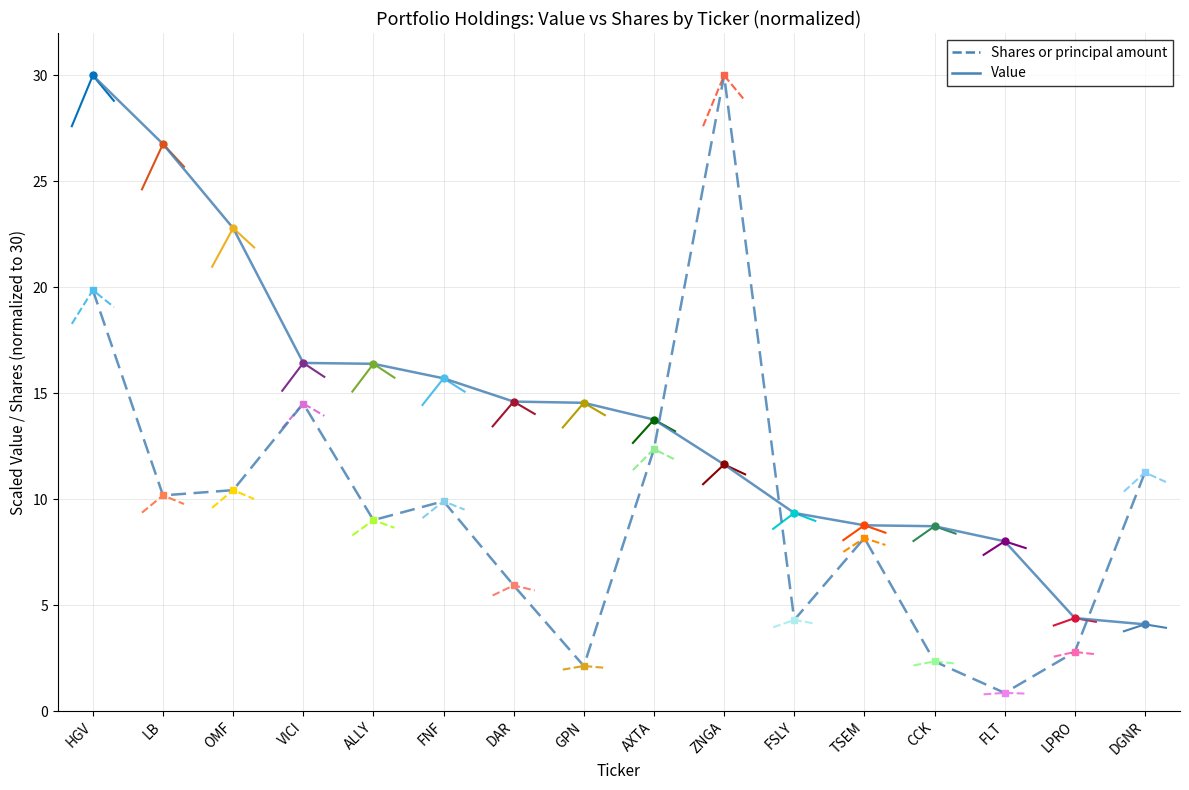

Reading left to right, what are all the values shown in this chart?

Value: 30.0	26.8	22.8	16.4	16.4	15.7	14.6	14.5	13.8	11.6	9.3	8.8	8.7	8.0	4.4	4.1
Shares or principal amount: 19.9	10.2	10.4	14.5	9.0	9.9	5.9	2.1	12.4	30.0	4.3	8.2	2.3	0.9	2.8	11.3